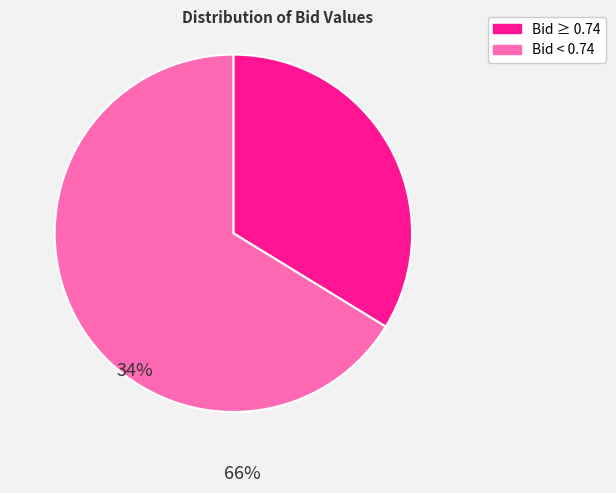

Does any single category account for the majority?

Yes